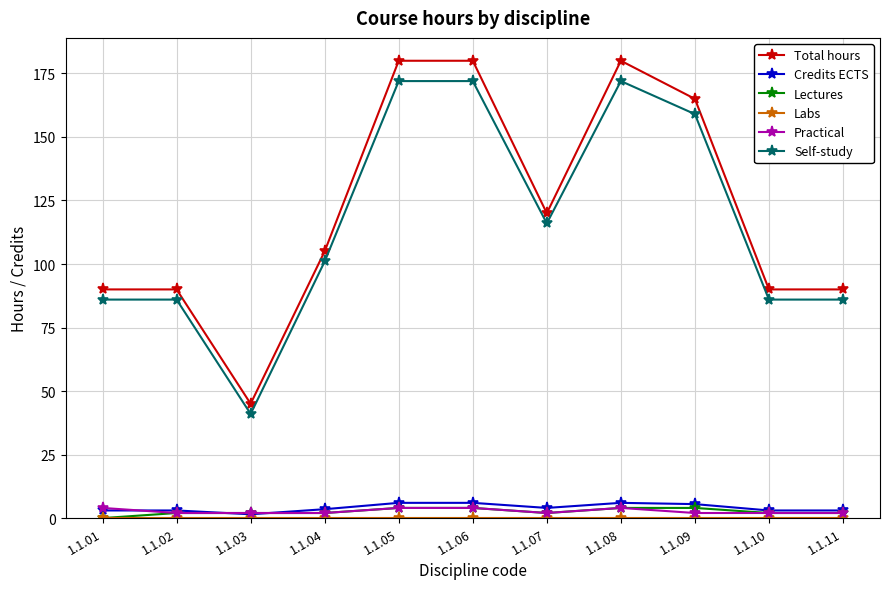

What is the greatest value displayed?

180.0